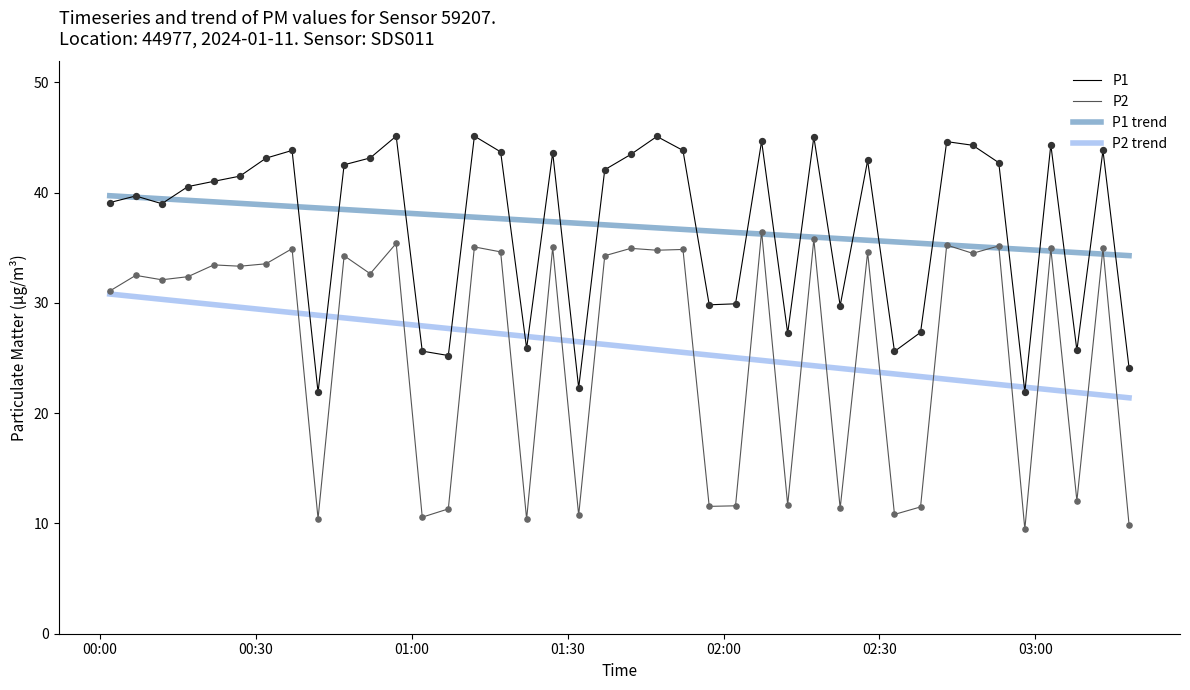

At how many categories does at least one series exceed 11?

40